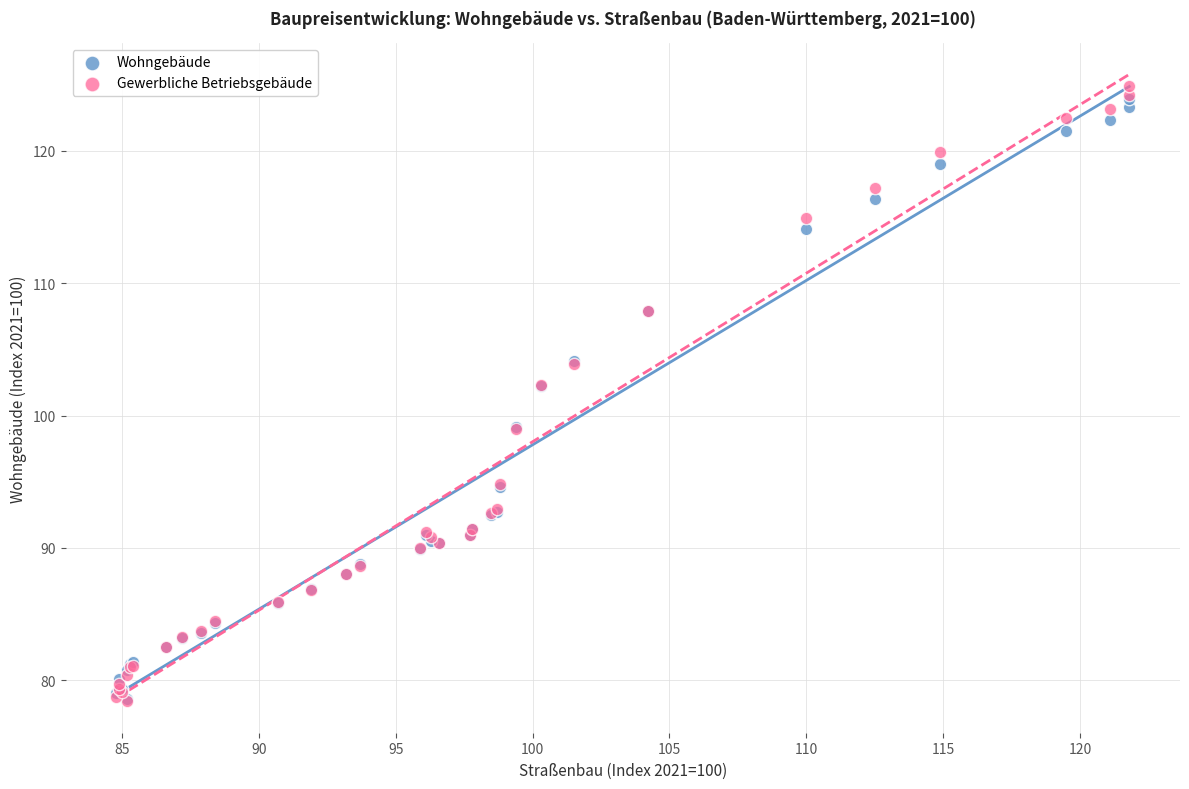

Which series has the largest Y range (max minus min)?

Gewerbliche Betriebsgebäude